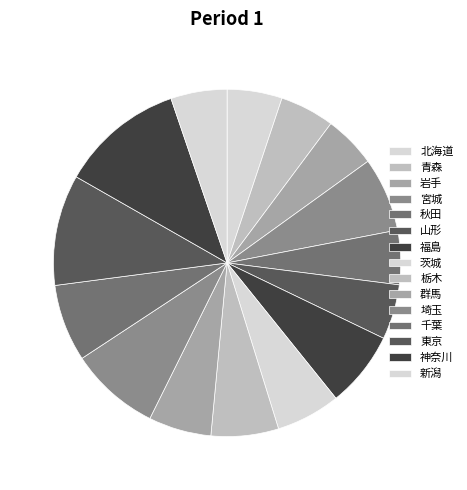

How many slices are in this pie chart?

15